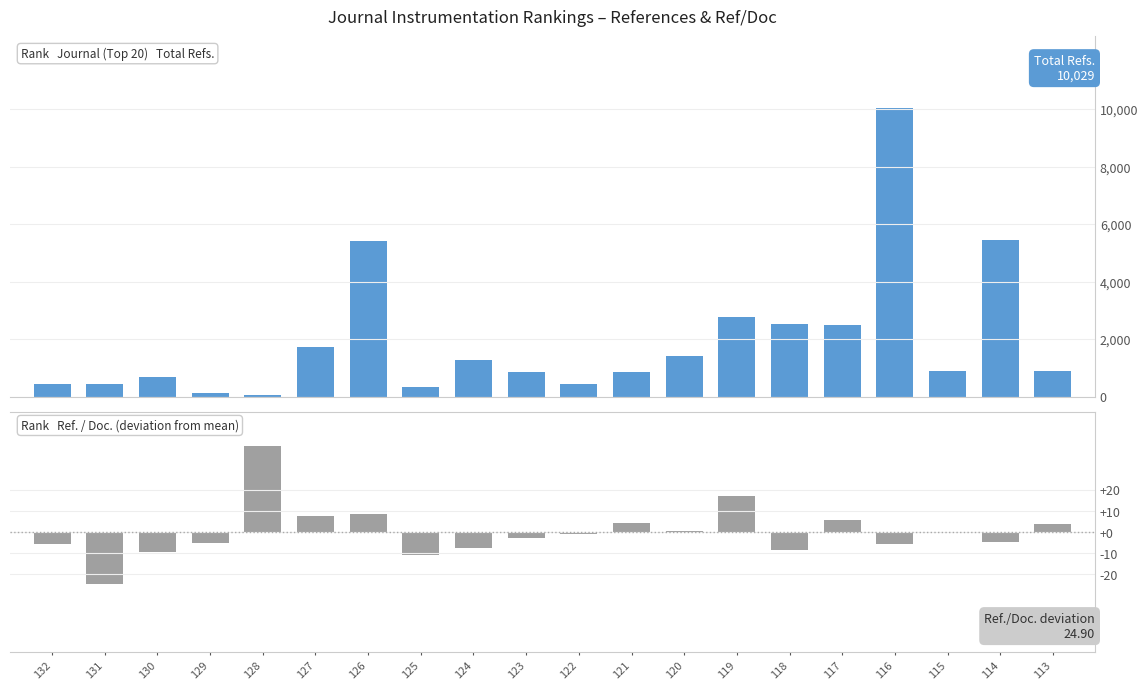

Reading left to right, what are all the values shown in this chart?

Total Refs.: 451.0	457.0	673.0	118.0	74.0	1726.0	5417.0	345.0	1259.0	852.0	454.0	875.0	1417.0	2756.0	2544.0	2506.0	10029.0	901.0	5431.0	891.0
Ref. / Doc.: -5.8	-24.8	-9.6	-5.1	40.6	7.7	8.3	-11.1	-7.4	-3.1	-1.0	4.3	0.4	16.9	-8.5	5.7	-5.8	-0.6	-4.8	3.8